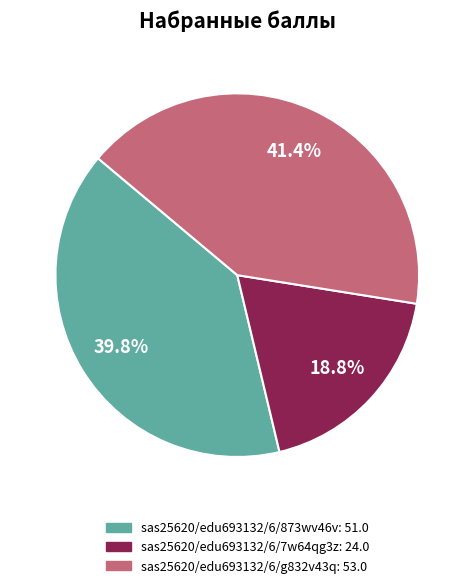

Approximately how many times larger is the value at sas25620/edu693132/6/7w64qg3z compared to sas25620/edu693132/6/873wv46v?

0.5